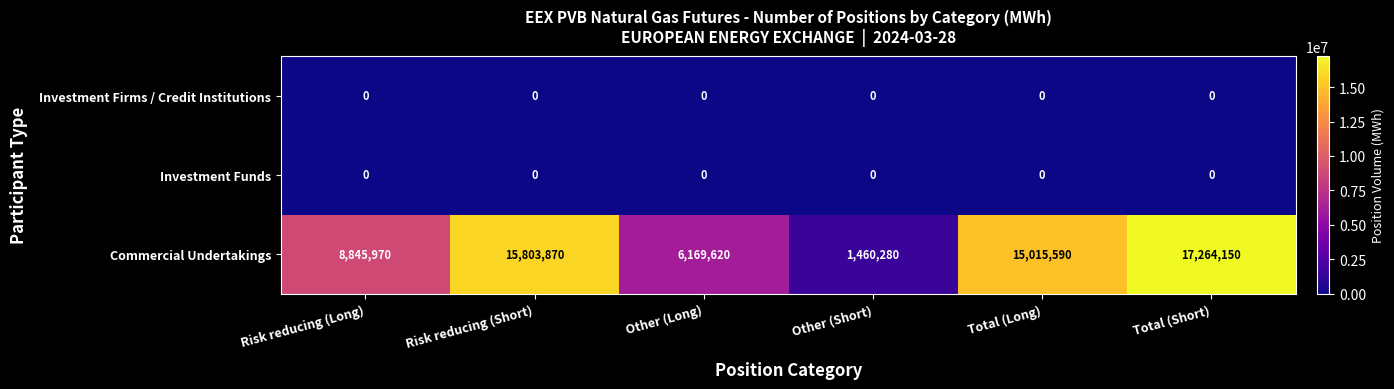

Which series has the largest total across all categories?

Commercial Undertakings